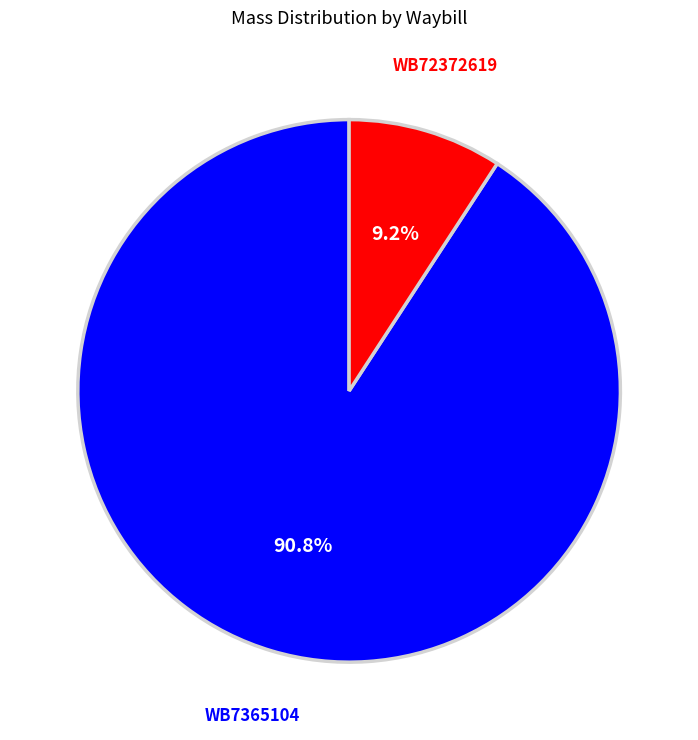

To the nearest percent, what is the combined percentage of WB7365104 and WB72372619?

100%